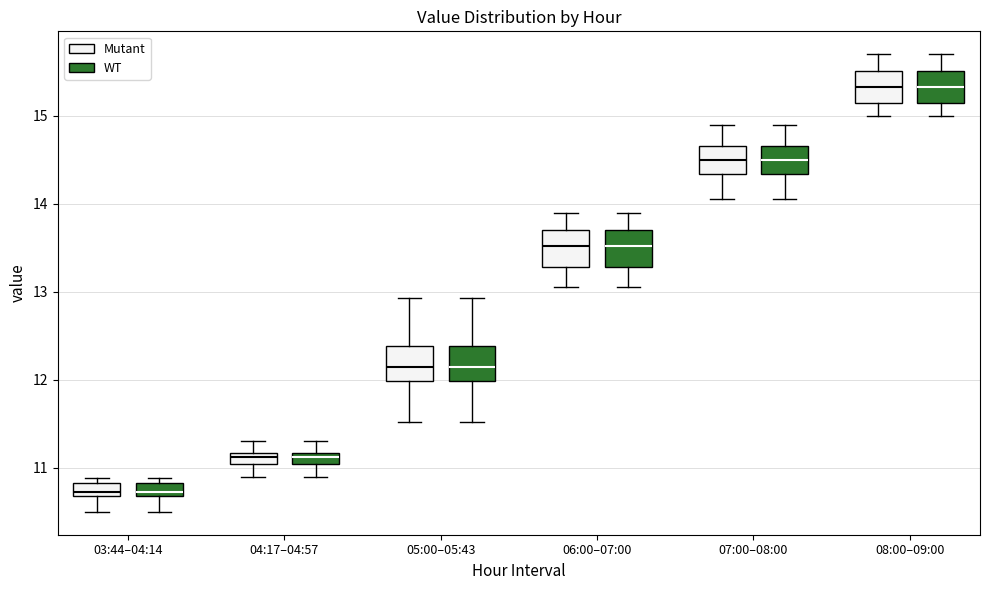

Where does the median line of the box for 04:17–04:57 (Mutant) sit on the y-axis? The values are not printed on the chart, so give them approximately, as read against the axis.

11.1